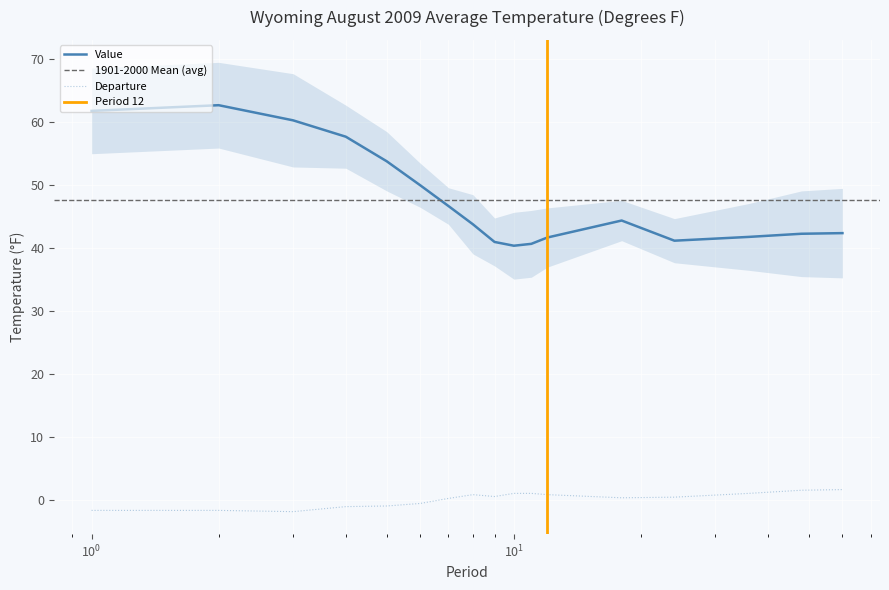

Which label corresponds to the smallest value in the chart?

3